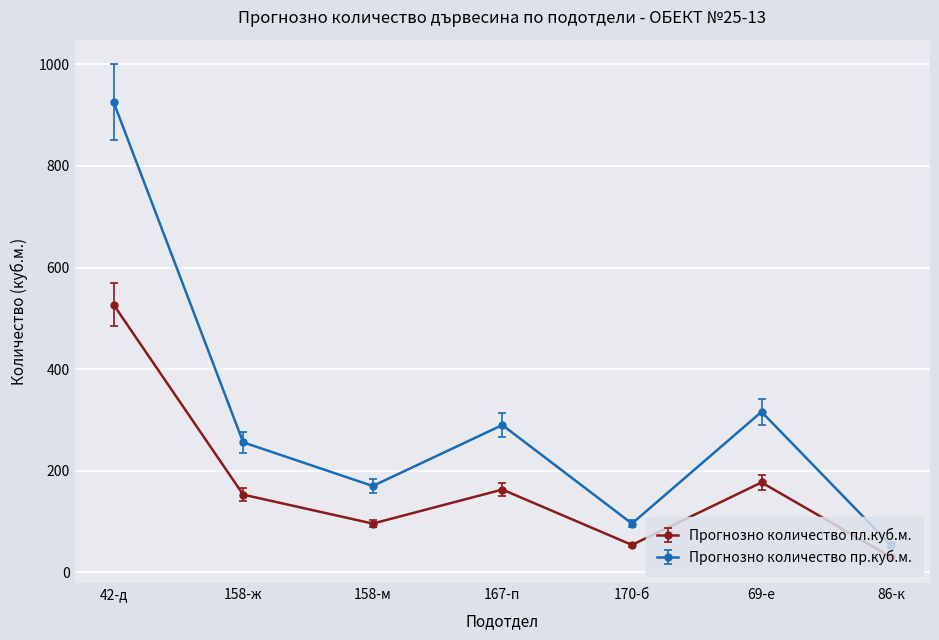

What is the smallest value displayed?

30